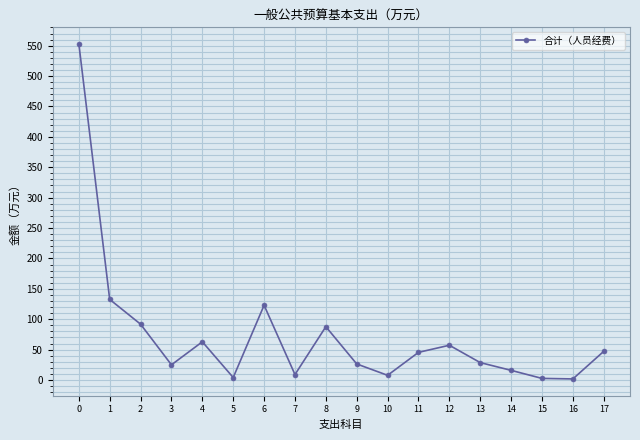

Where is the first local maximum?

4